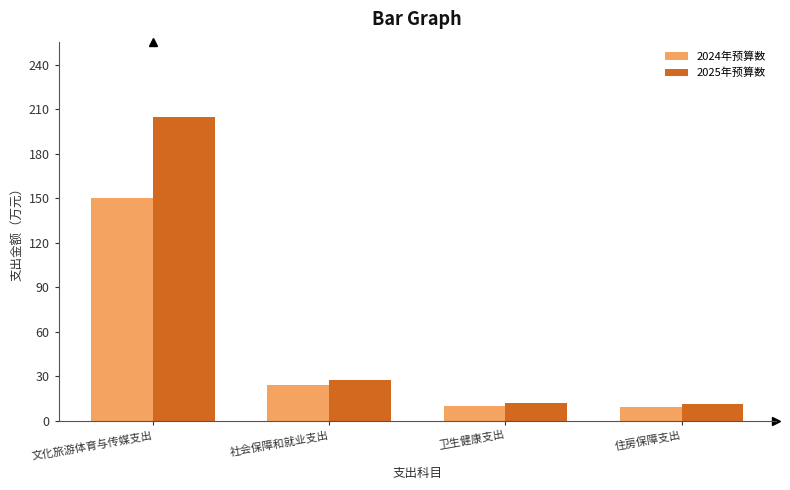

What is the label of the 2nd bar from the right?

卫生健康支出